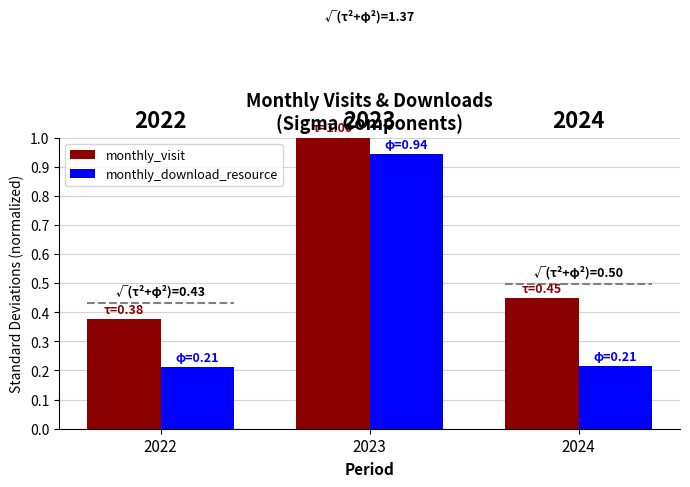

What is the greatest value displayed?

1.0